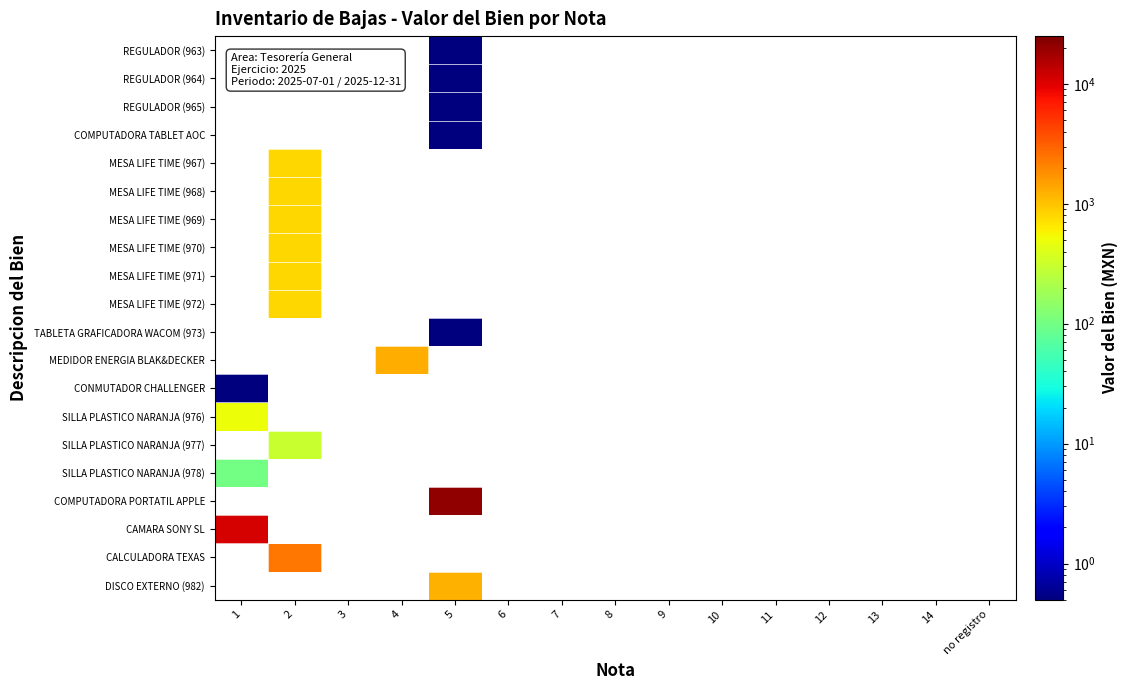

At how many categories does at least one series exceed 18701?

1